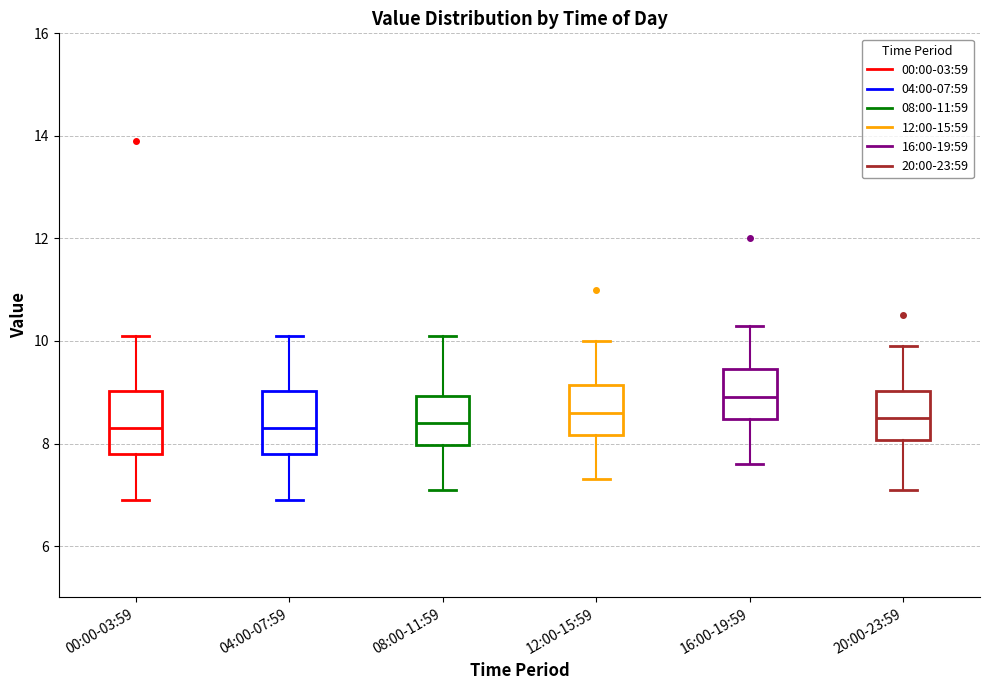

Reading left to right, read every box against the y-axis: the position of its median line, the range the box covers, and the ends of its whiskers. The values are not printed on the chart, so give them approximately, as read against the axis.

00:00-03:59: median 8.4, box 7.8 to 9.0, whiskers 7.0 to 10.2
04:00-07:59: median 8.4, box 7.8 to 9.0, whiskers 7.0 to 10.2
08:00-11:59: median 8.4, box 8.0 to 9.0, whiskers 7.2 to 10.2
12:00-15:59: median 8.6, box 8.2 to 9.2, whiskers 7.4 to 10.0
16:00-19:59: median 9.0, box 8.4 to 9.4, whiskers 7.6 to 10.4
20:00-23:59: median 8.6, box 8.0 to 9.0, whiskers 7.2 to 10.0